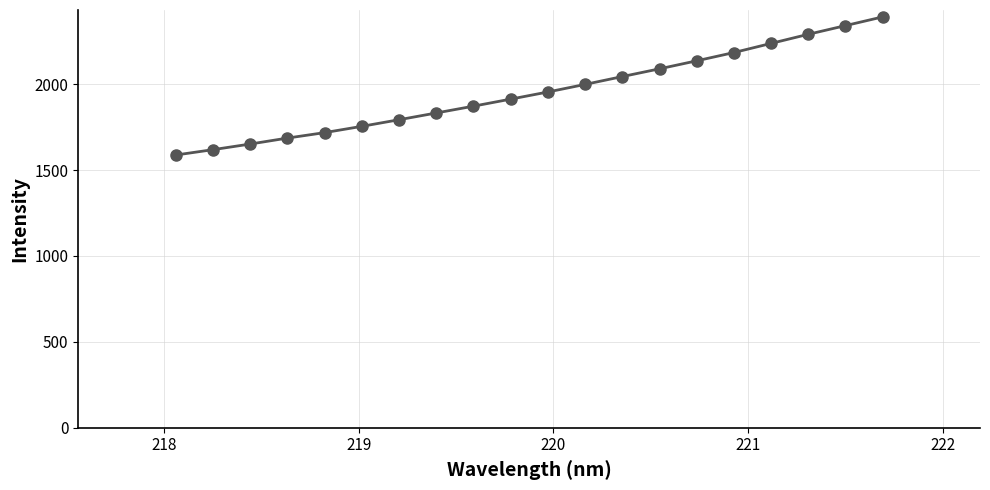

What is the smallest value displayed?

1587.7